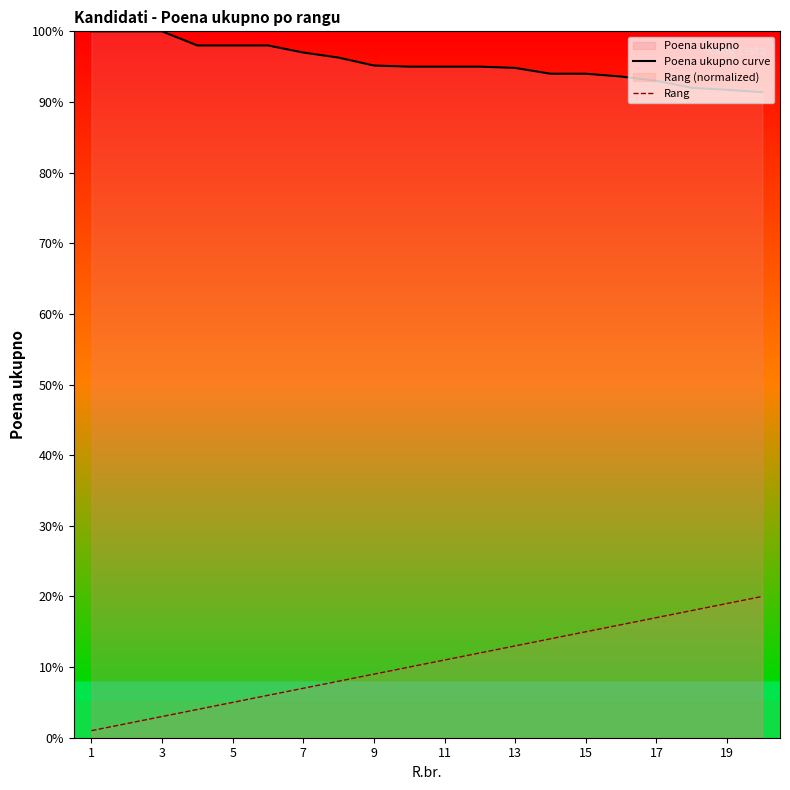

What is the value of the Poena ukupno curve point at the 11th from the left?

95.0